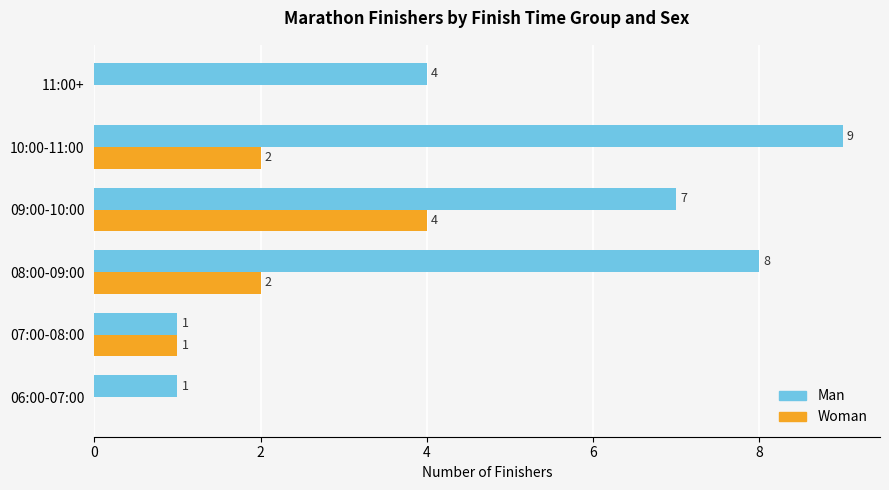

What is the sum of all Man values?

30